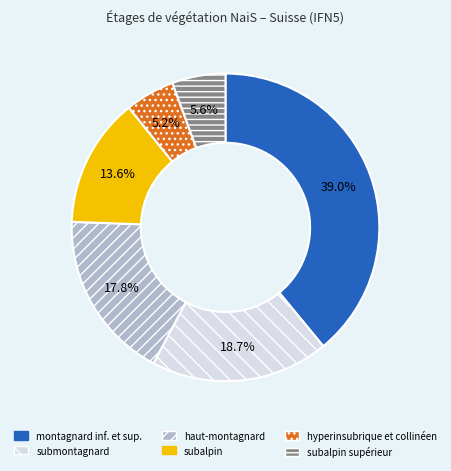

To the nearest percent, what is the average slice percentage?

17%